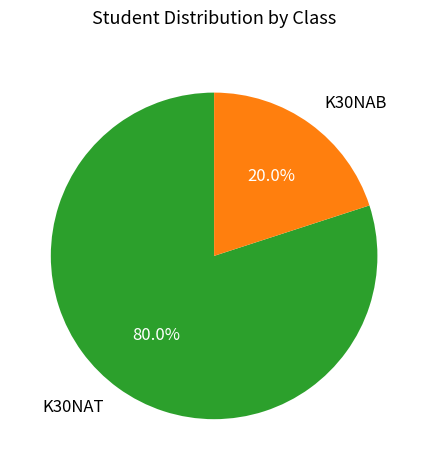

Combined, do K30NAT and K30NAB account for over 50%?

Yes